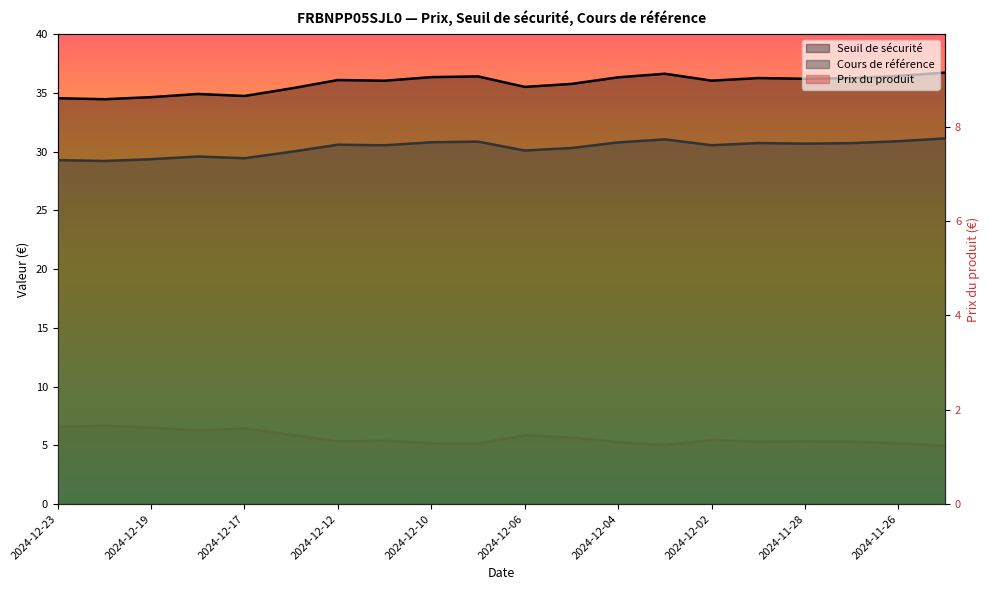

At which category is the sum across all series the highest?

2024-11-25